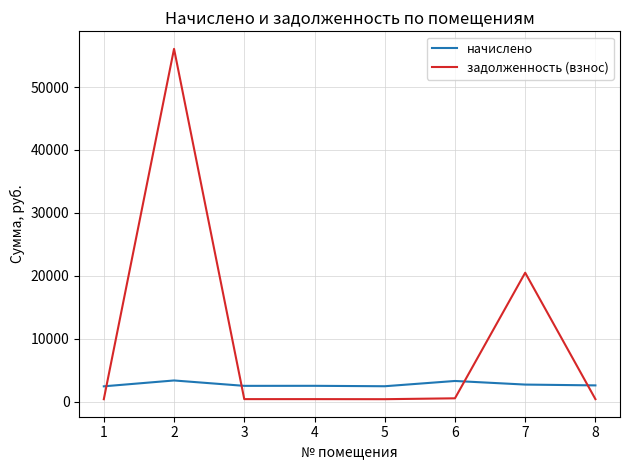

True or false: задолженность (взнос) has a value of 409.4 at 1.

True